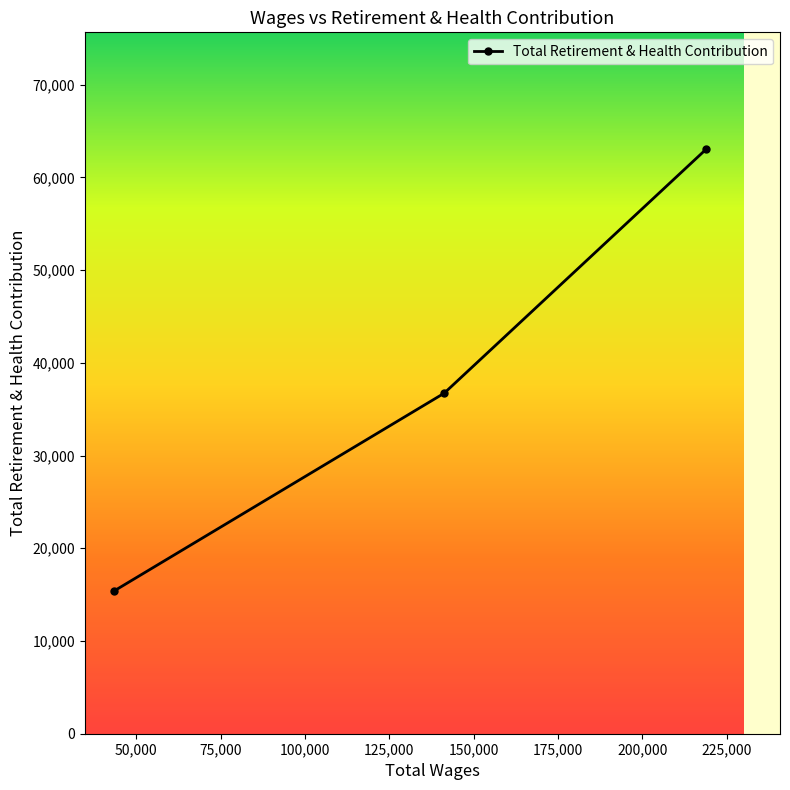

What is the average value?

38391